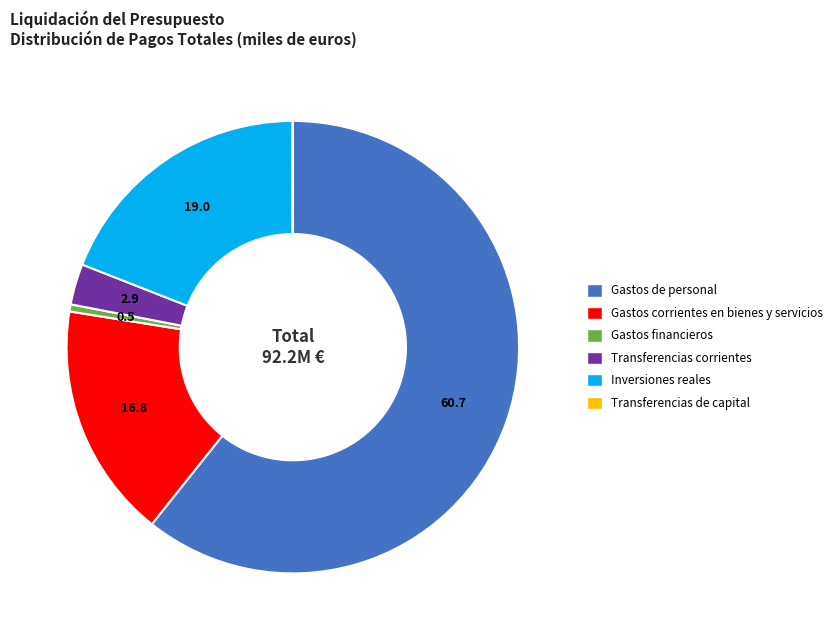

Is the sum of Gastos corrientes en bienes y servicios and Inversiones reales greater than half?

No